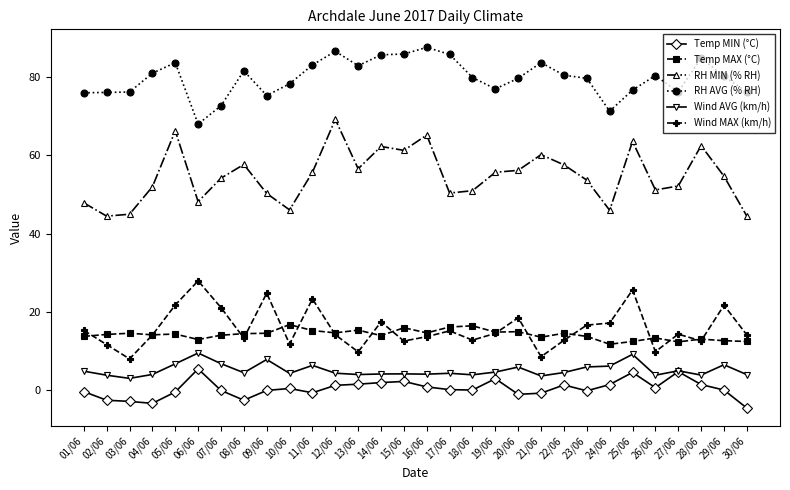

What is the average value of the RH MIN (% RH) series?

54.7